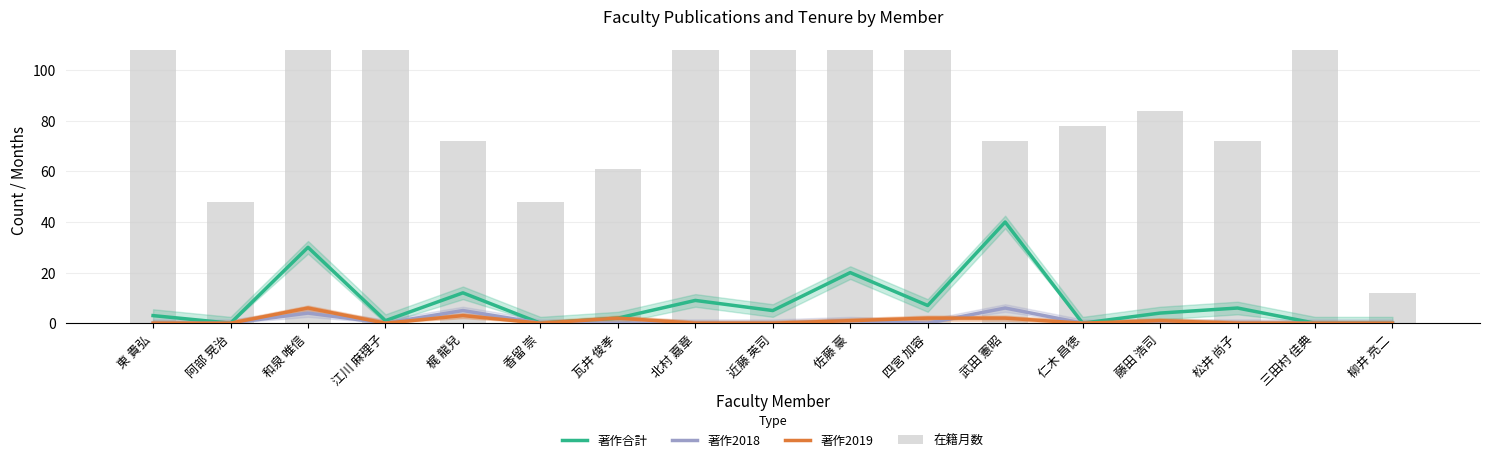

Are the bars grouped side by side (vs. stacked)?

Yes